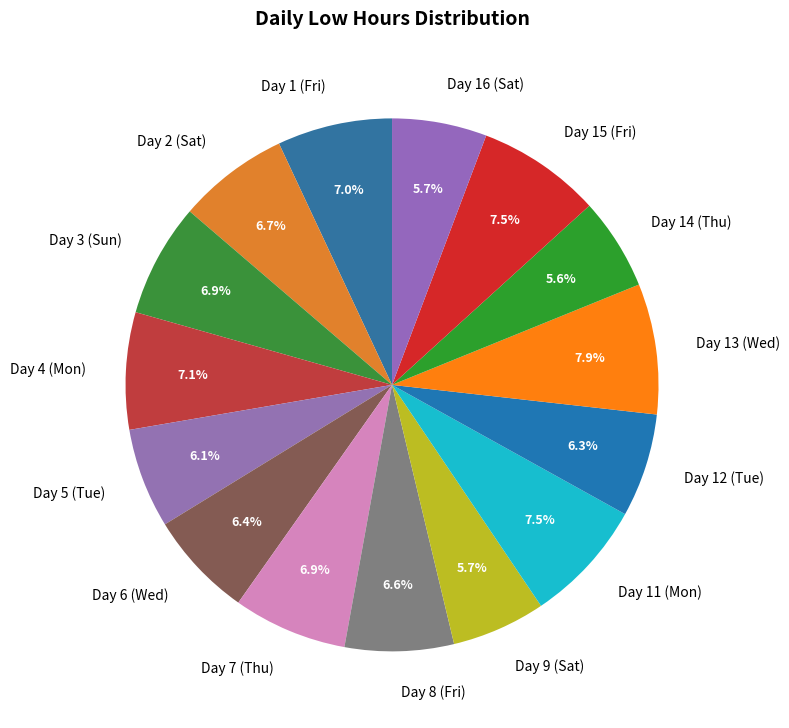

Between Day 11 (Mon) and Day 1 (Fri), which is larger?

Day 11 (Mon)